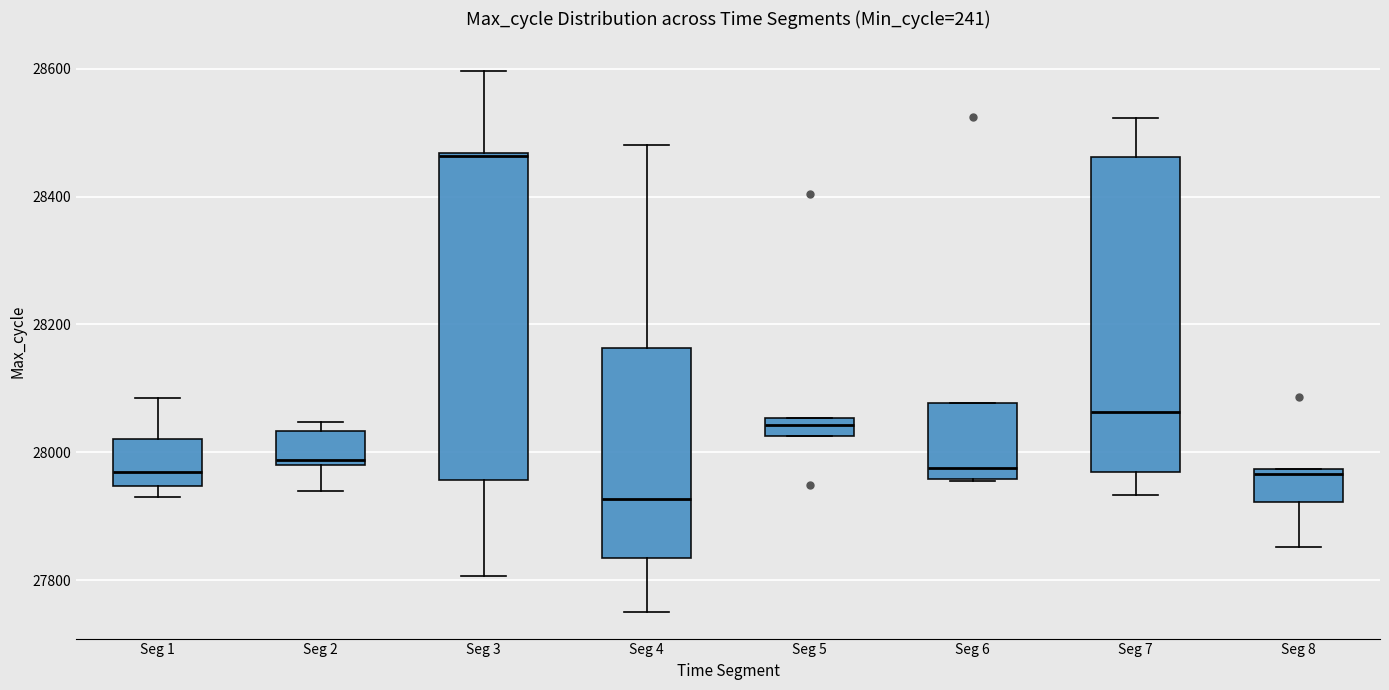

Where does the lower whisker of the box for Seg 8 end on the y-axis? The values are not printed on the chart, so give them approximately, as read against the axis.

27860